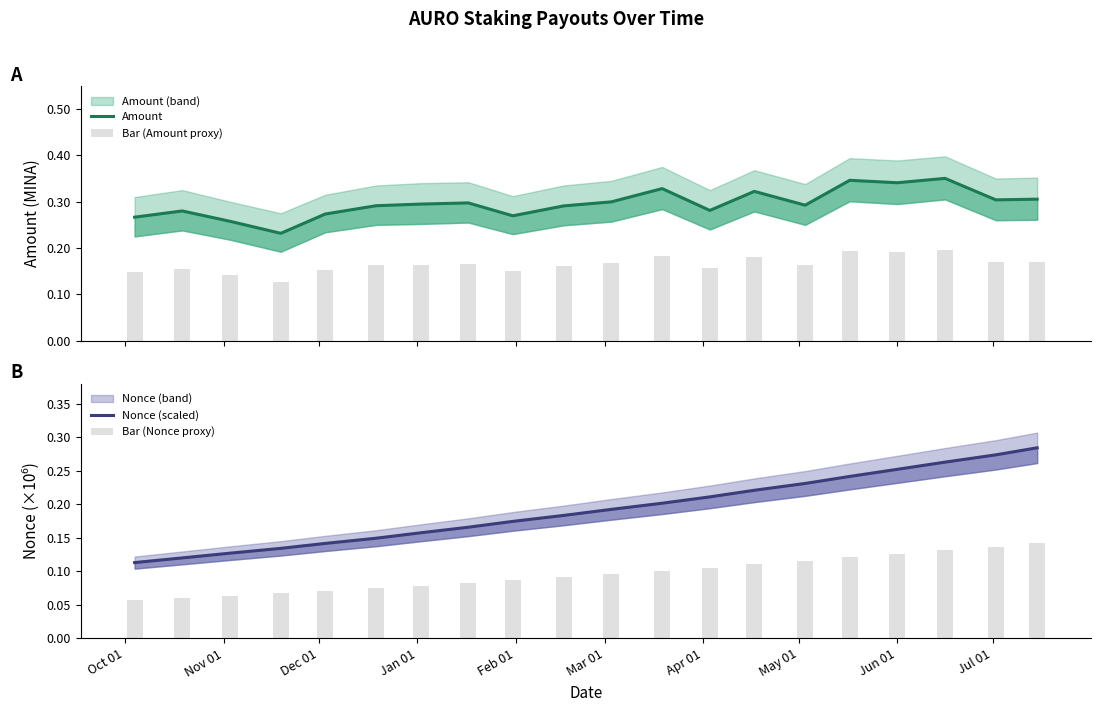

Is the value of Bar (Nonce proxy) at 17 greater than the value of Amount at 15?

No